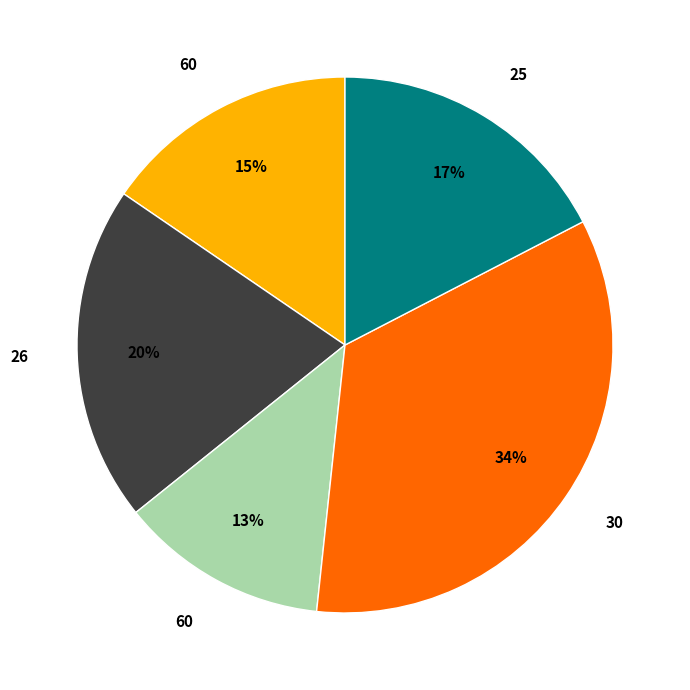

To the nearest percent, what is the average slice percentage?

20%